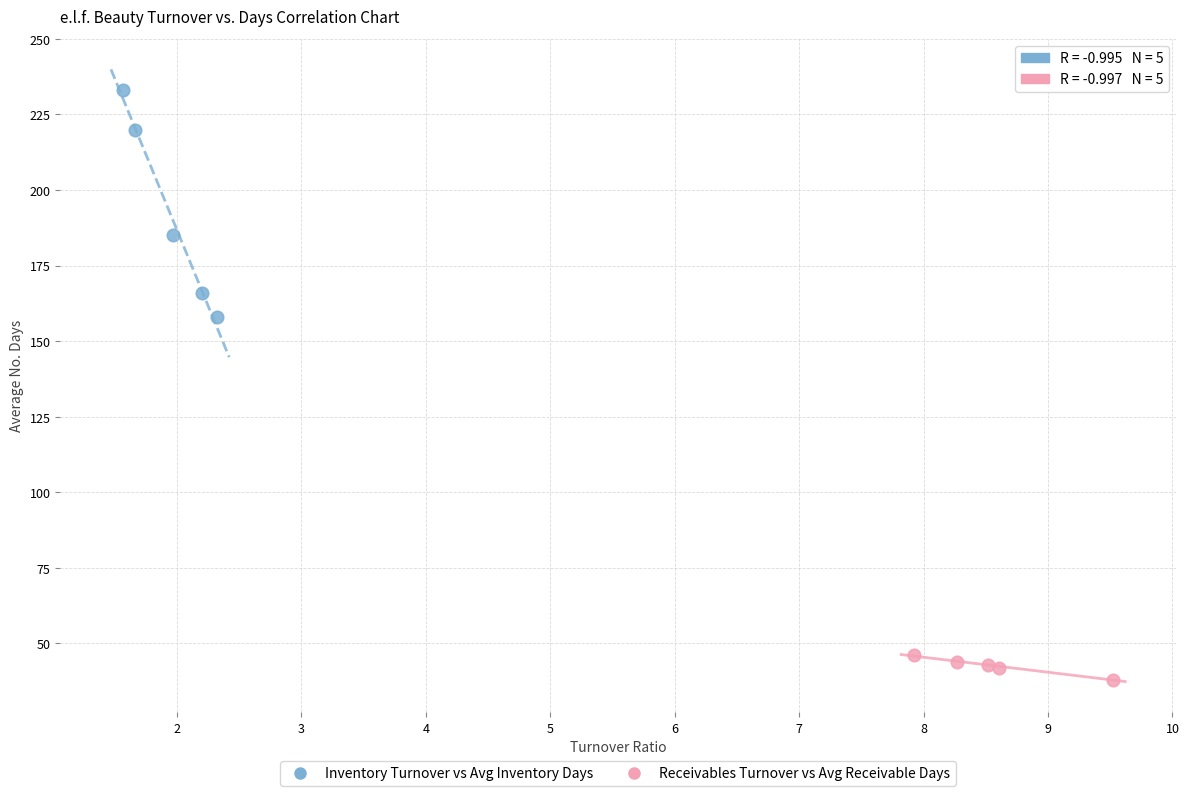

Which series contains the highest Y value?

Inventory Turnover vs Avg Inventory Days